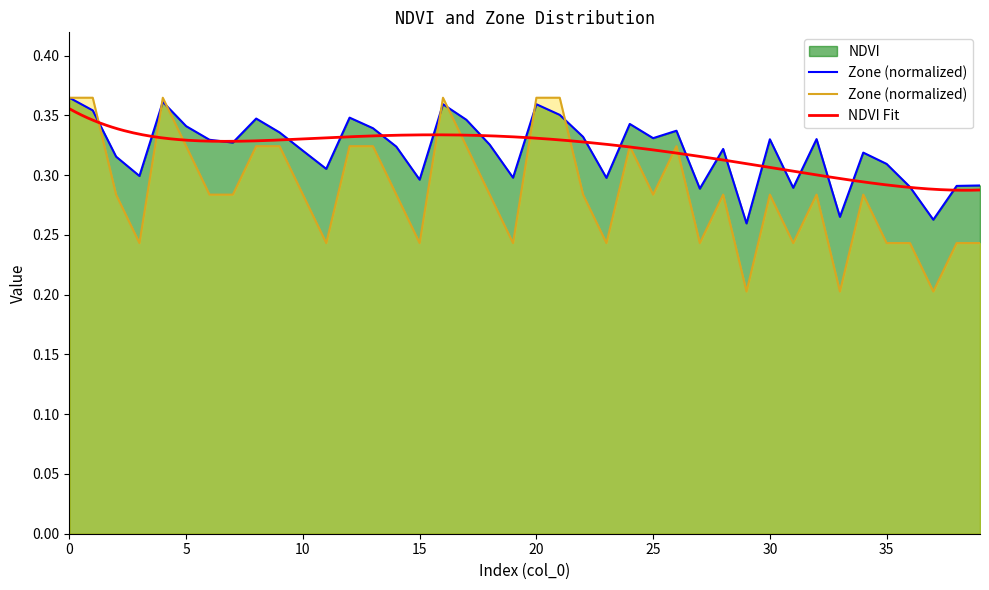

Which series has the widest spread of values?

Zone